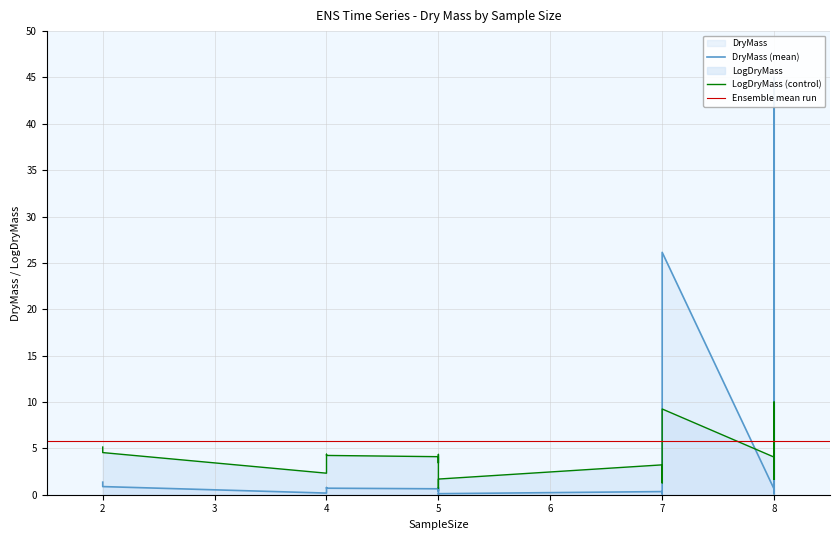

Where is LogDryMass nearest to the value 5?

2